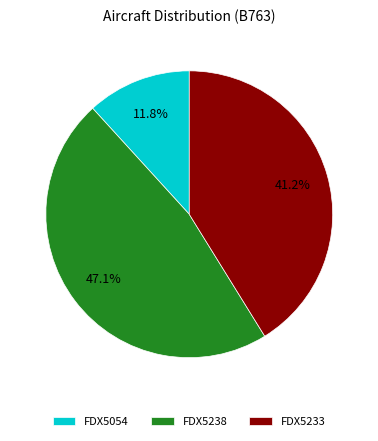

Rank the categories by value from lowest to highest.

FDX5054, FDX5233, FDX5238